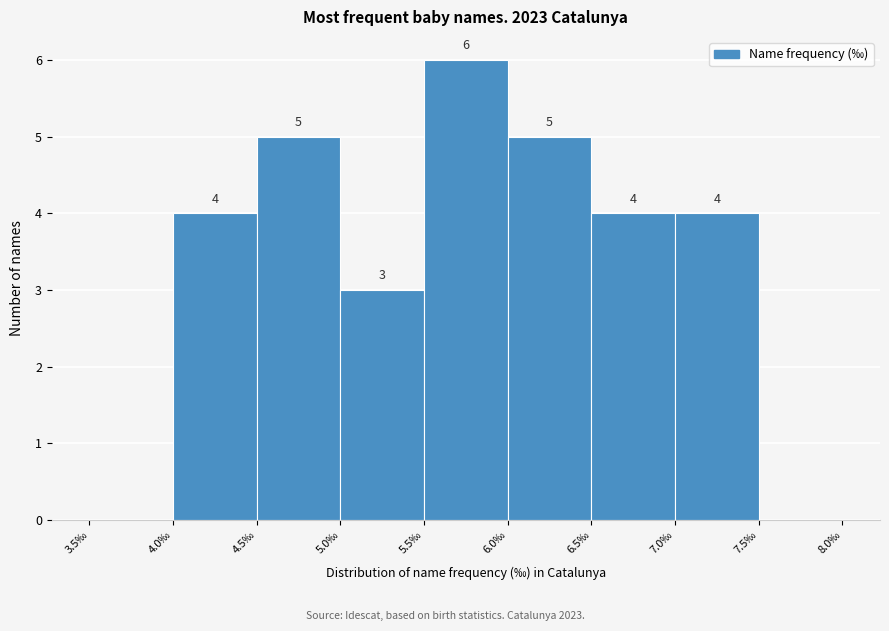

Which range on the x-axis has the tallest bar?

5.5 to 6.0